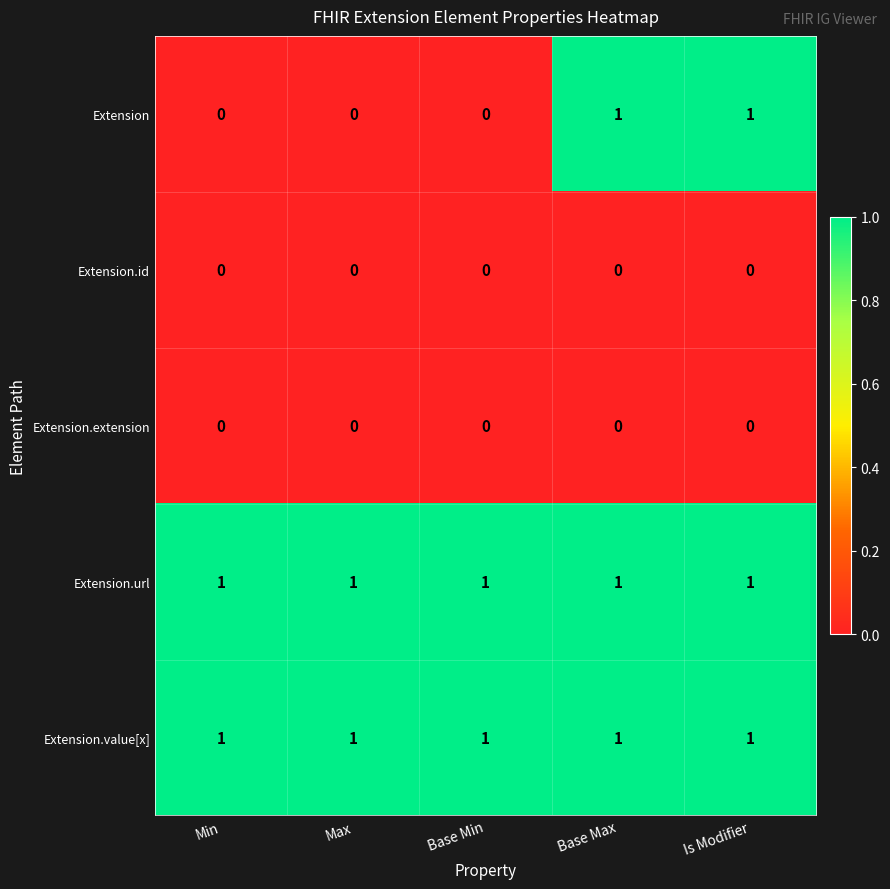

What is the maximum value shown in the chart?

1